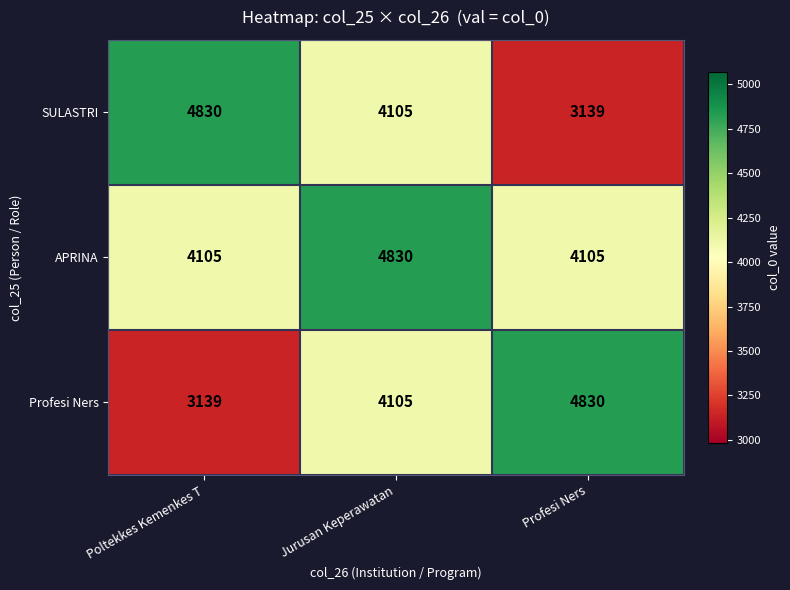

At Profesi Ners, list the series in order from largest to smallest.

Profesi Ners, APRINA, SULASTRI